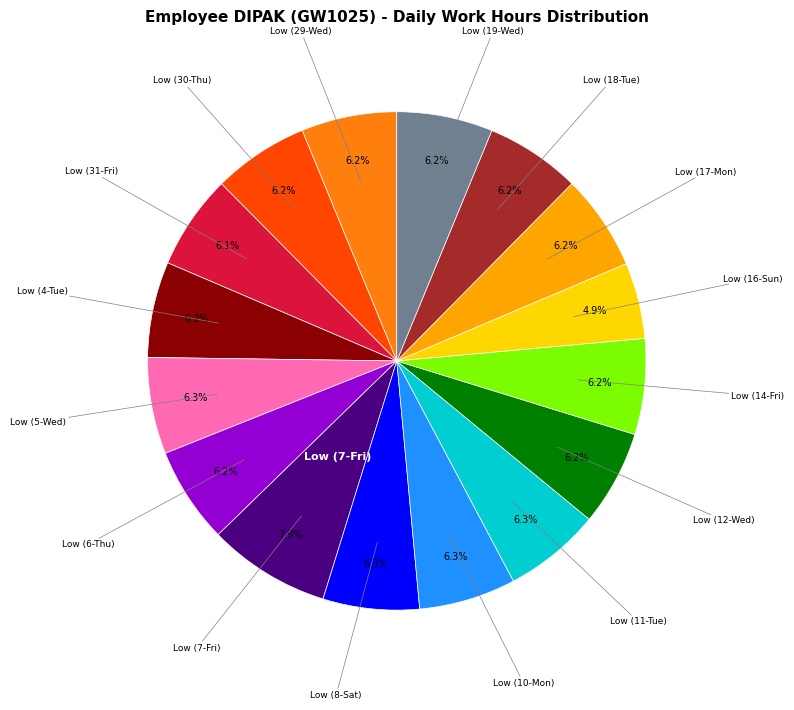

Is there a majority slice in this chart?

No